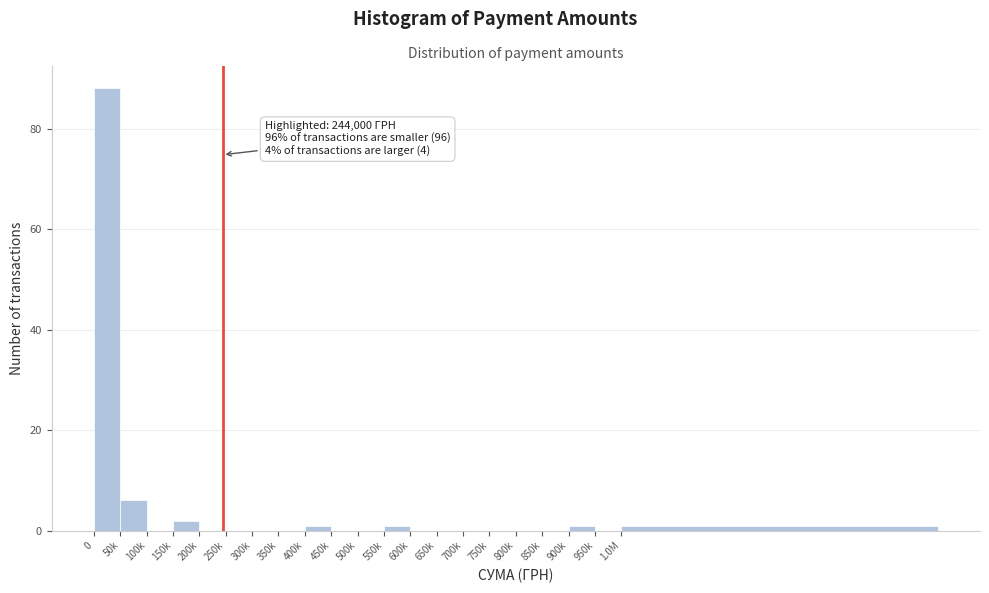

Reading right to left, what are all the values shown in this chart?

1.0M=1	950k=0	900k=1	850k=0	800k=0	750k=0	700k=0	650k=0	600k=0	550k=1	500k=0	450k=0	400k=1	350k=0	300k=0	250k=0	200k=0	150k=2	100k=0	50k=6	0=88